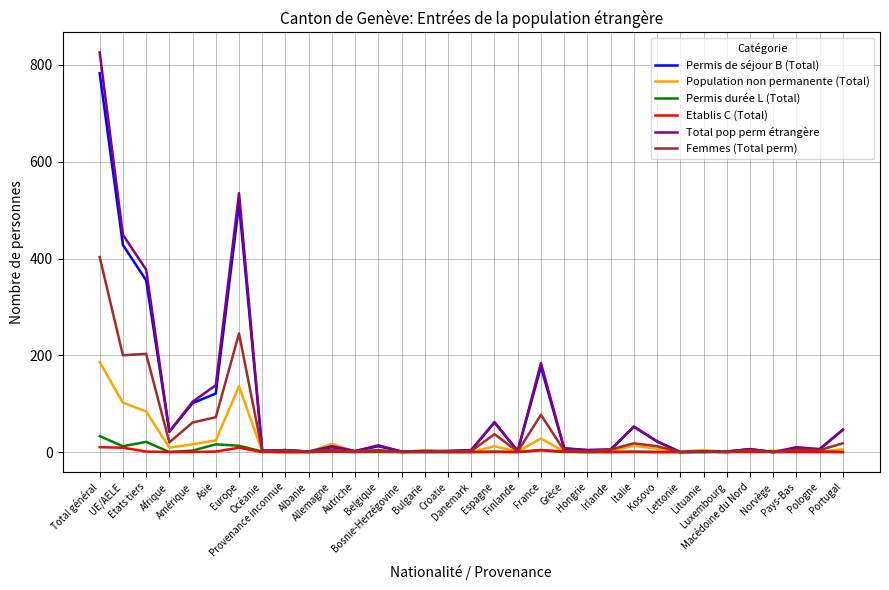

Which series has the largest range (max minus min)?

Total pop perm étrangère